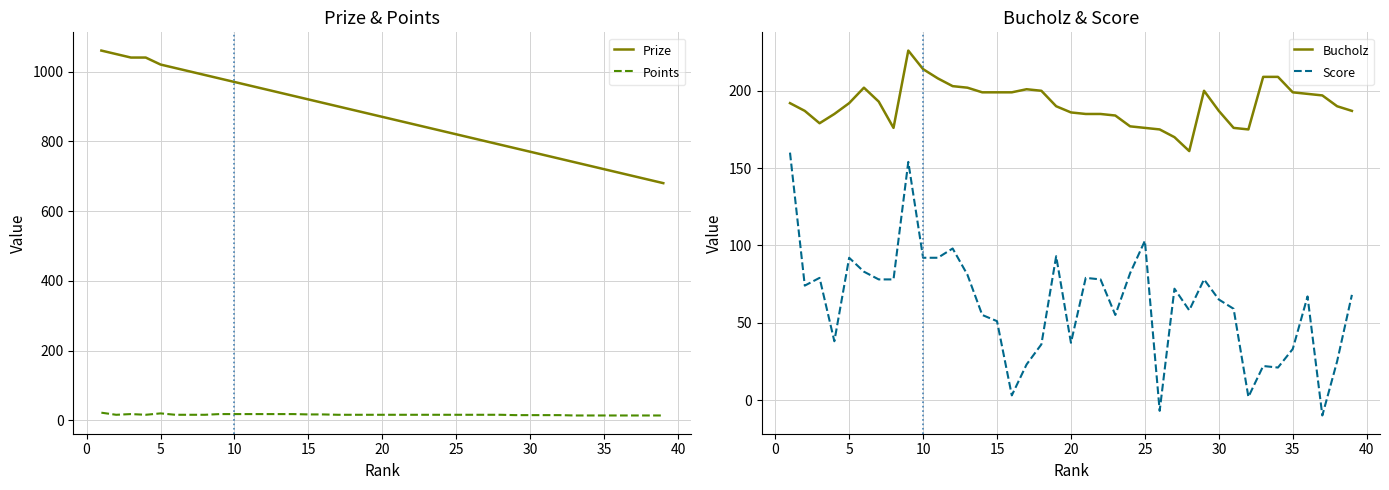

What is the sum of all Score values?

2447